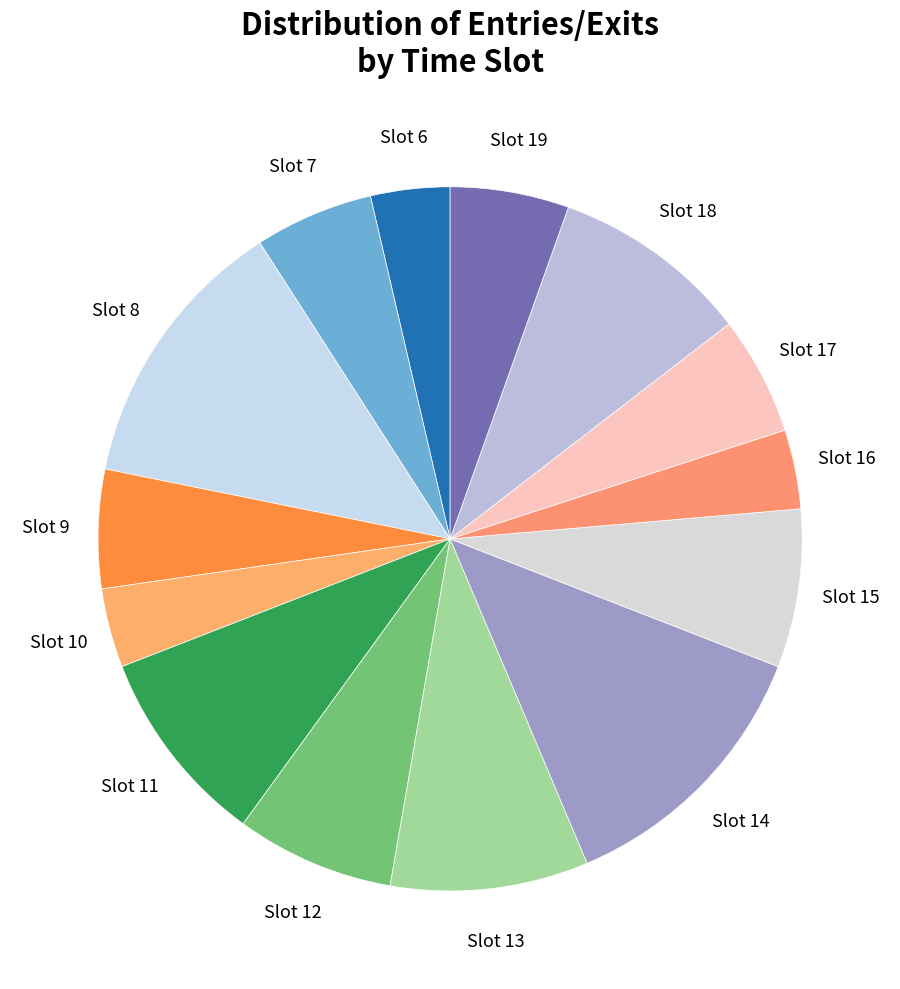

Does any single category account for the majority?

No